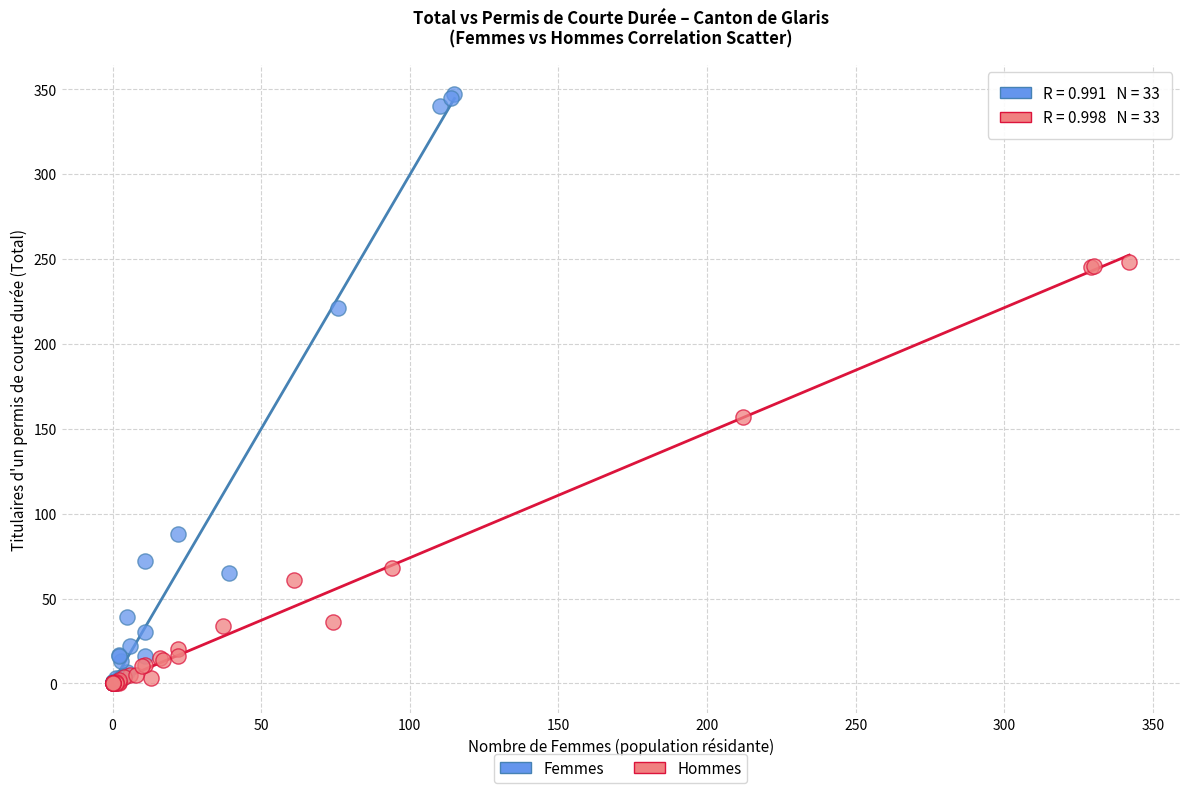

What are all the series names shown in the legend?

Femmes, Hommes